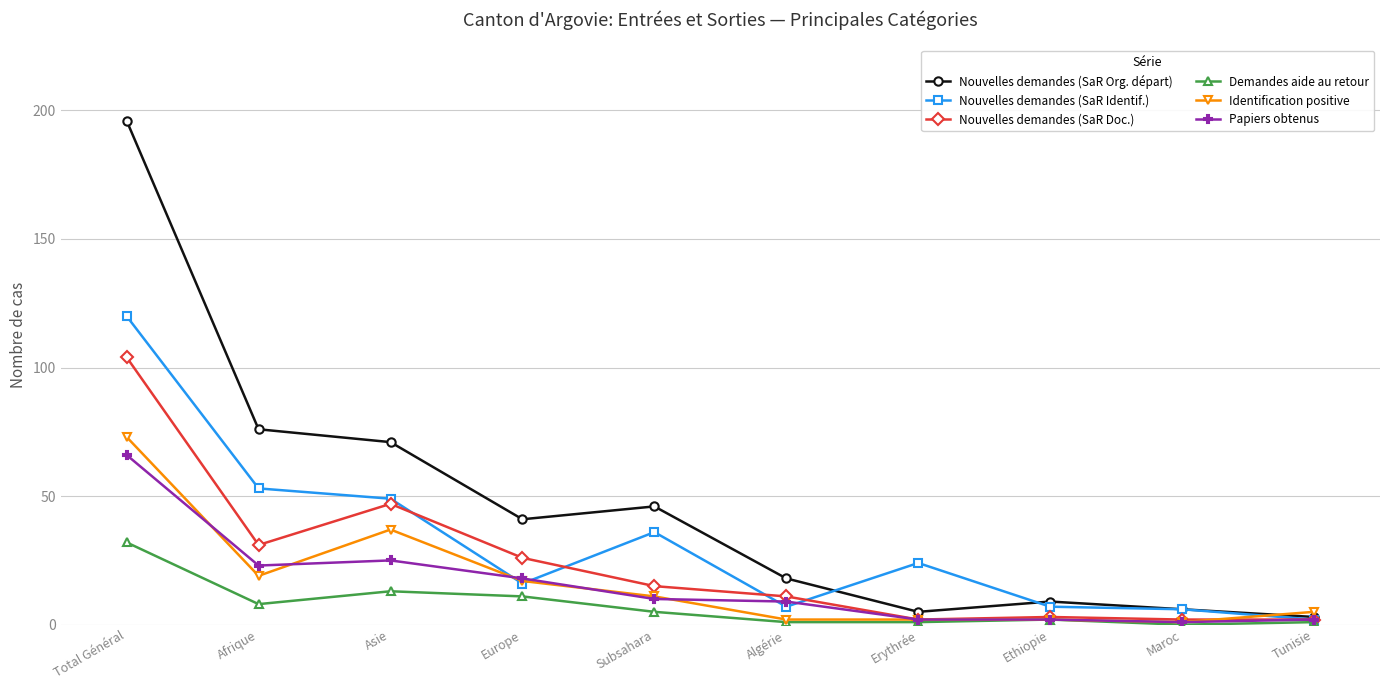

What is the difference between the highest and lowest values at Ethiopie?

7